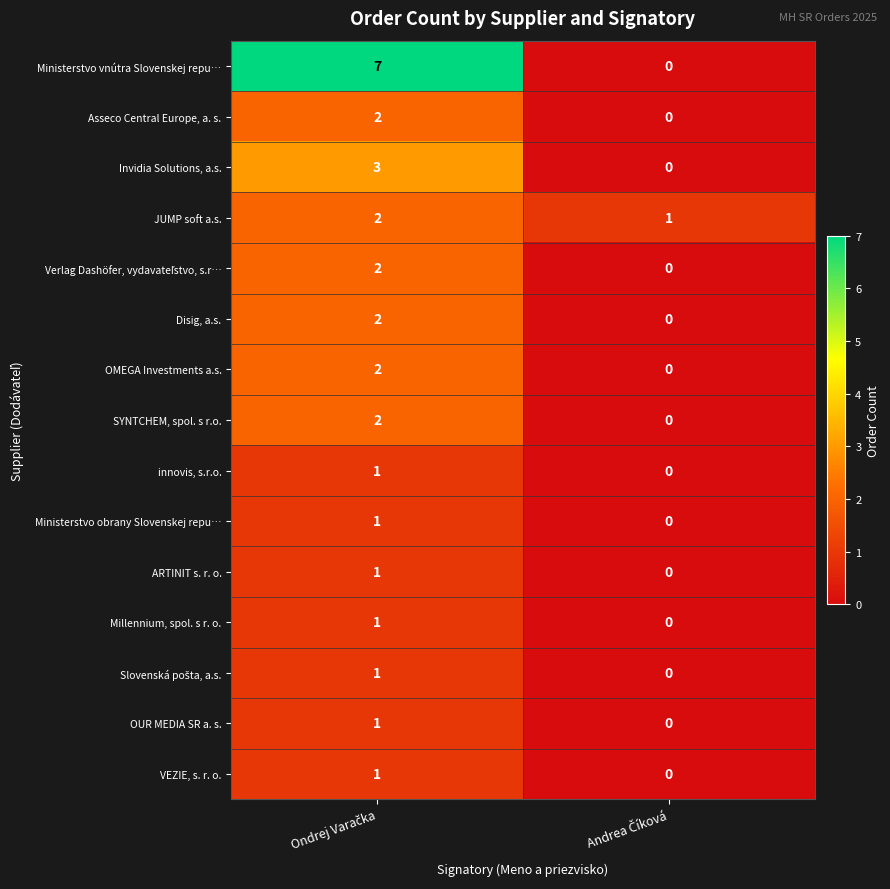

What is the difference between the maximum and minimum values in the Ministerstvo vnútra Slovenskej repu… series?

7